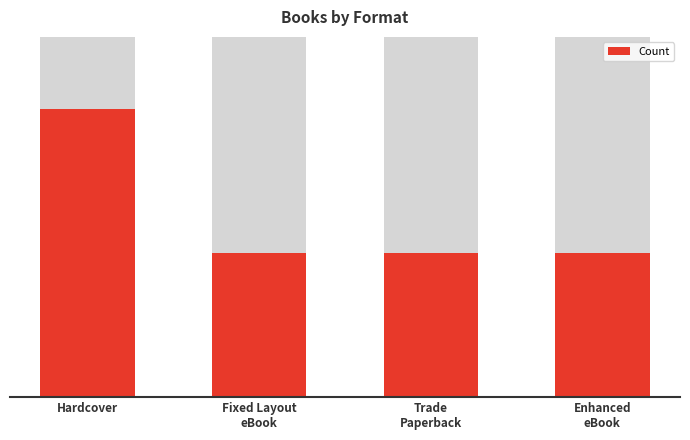

What is the difference between the maximum and second lowest values?

1